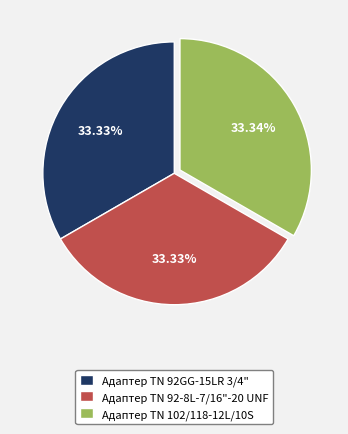

Count the number of slices in the pie.

3